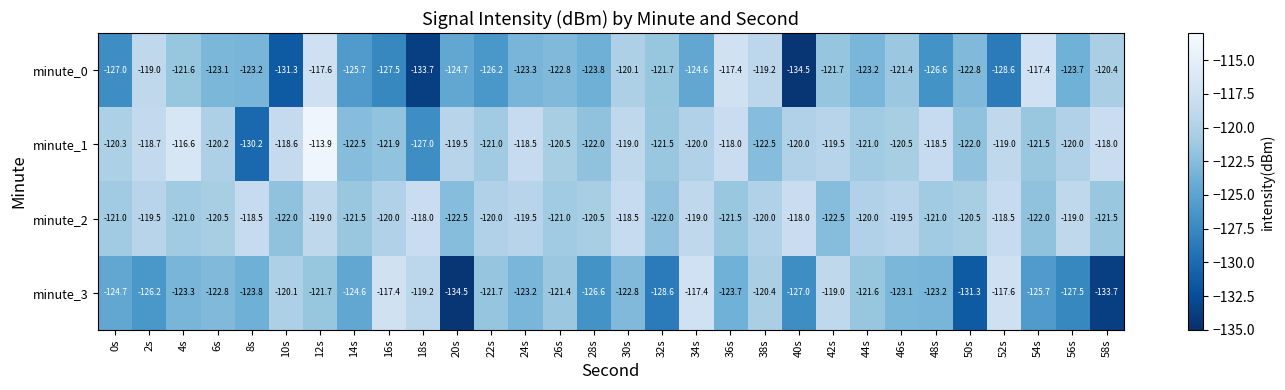

True or false: minute_1 has a value of -208.0 at 58s.

False